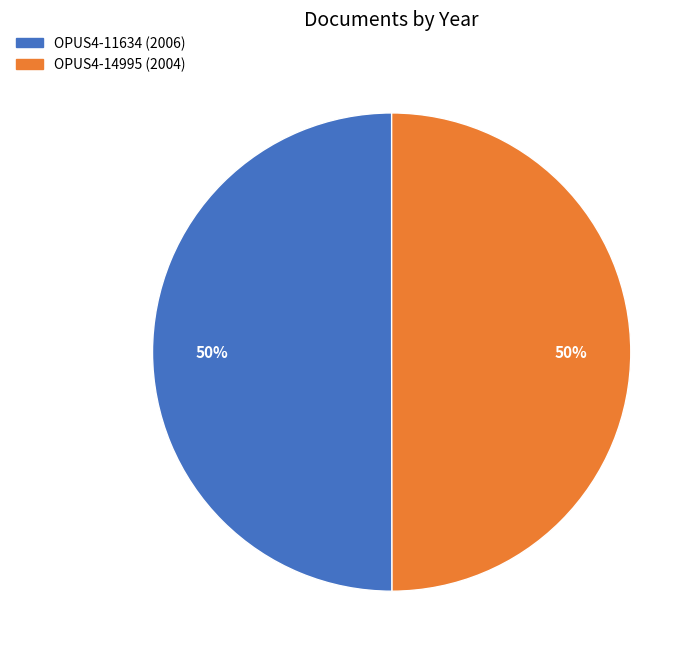

To the nearest percent, what portion does OPUS4-14995 represent?

50%